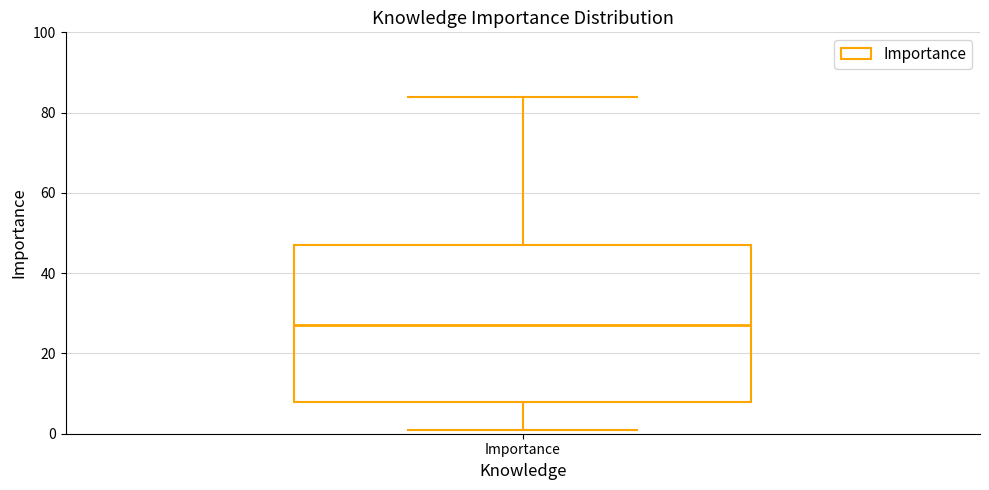

Where is the upper edge of the box for Importance on the y-axis? The values are not printed on the chart, so give them approximately, as read against the axis.

48